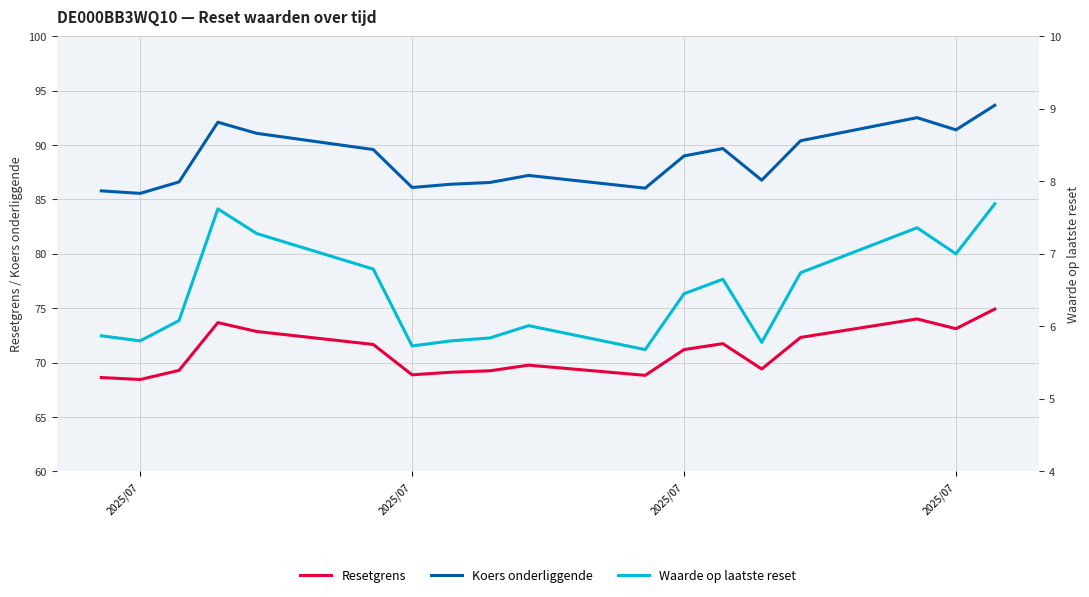

True or false: Koers onderliggende and Resetgrens intersect in this chart.

False